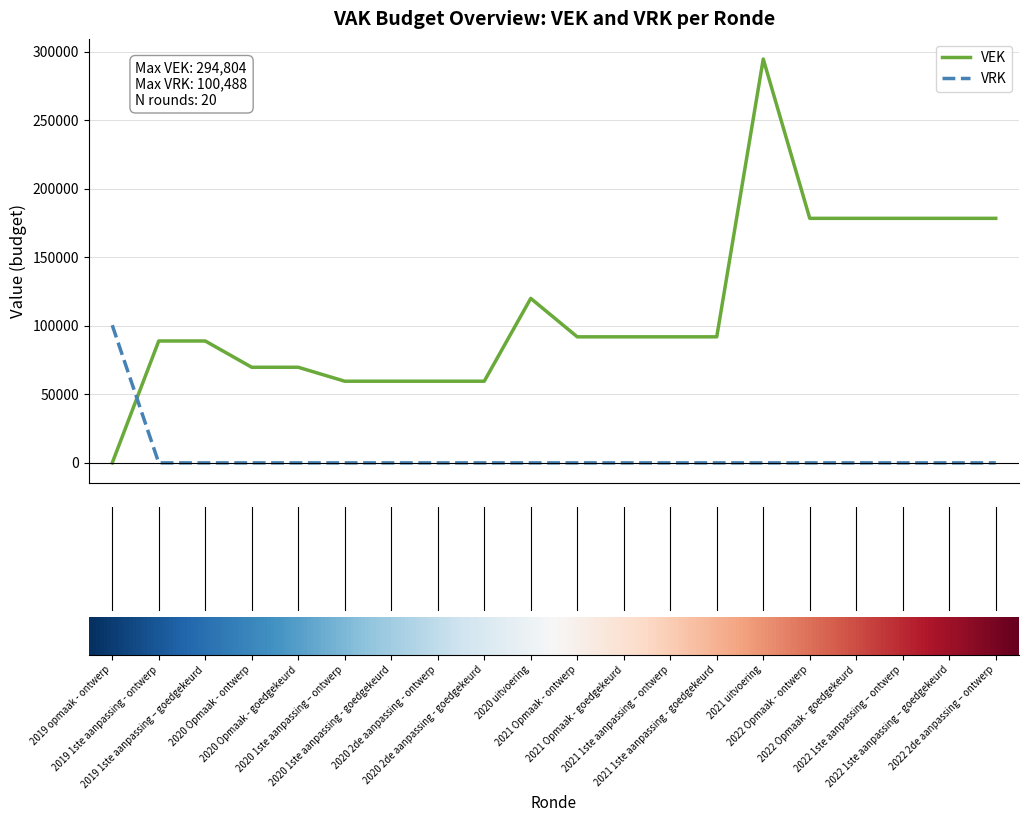

Rank the series by their average value, from highest to lowest.

VEK, VRK